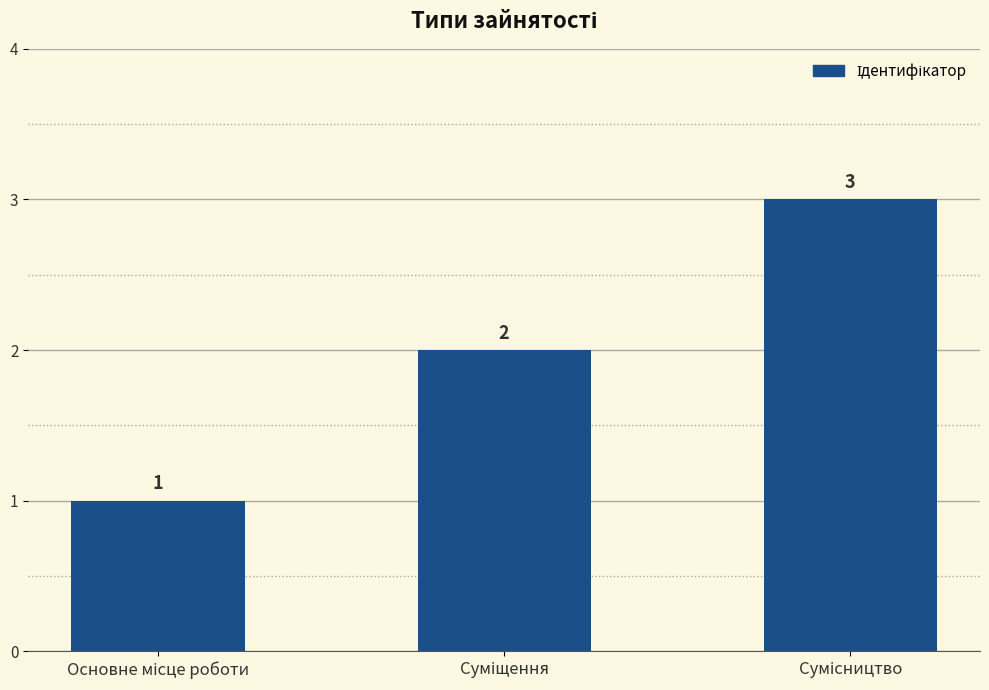

How many series are shown in this chart?

1